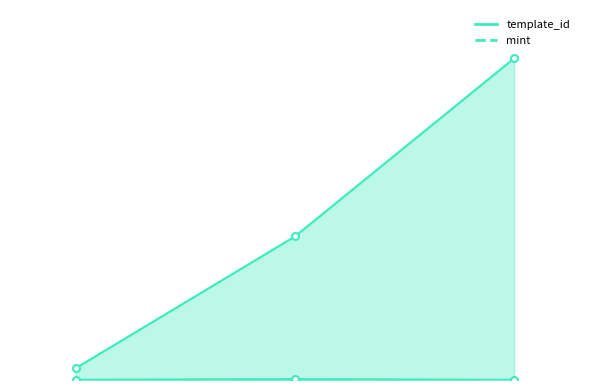

At 1099918930464, list the series in order from largest to smallest.

template_id, mint